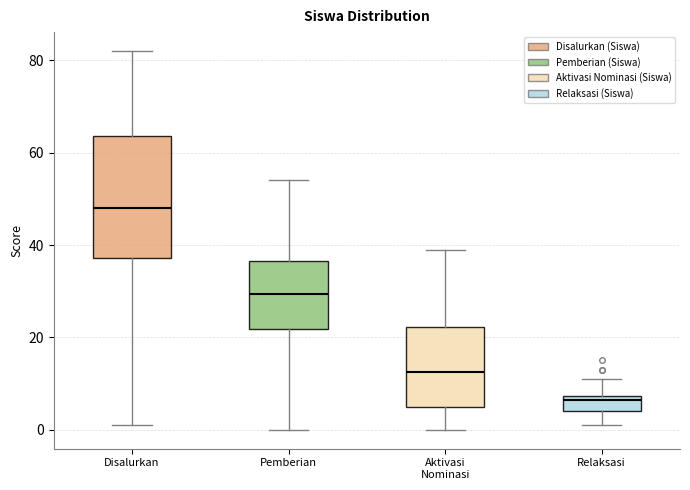

Where is the lower edge of the box for Disalurkan on the y-axis? The values are not printed on the chart, so give them approximately, as read against the axis.

38